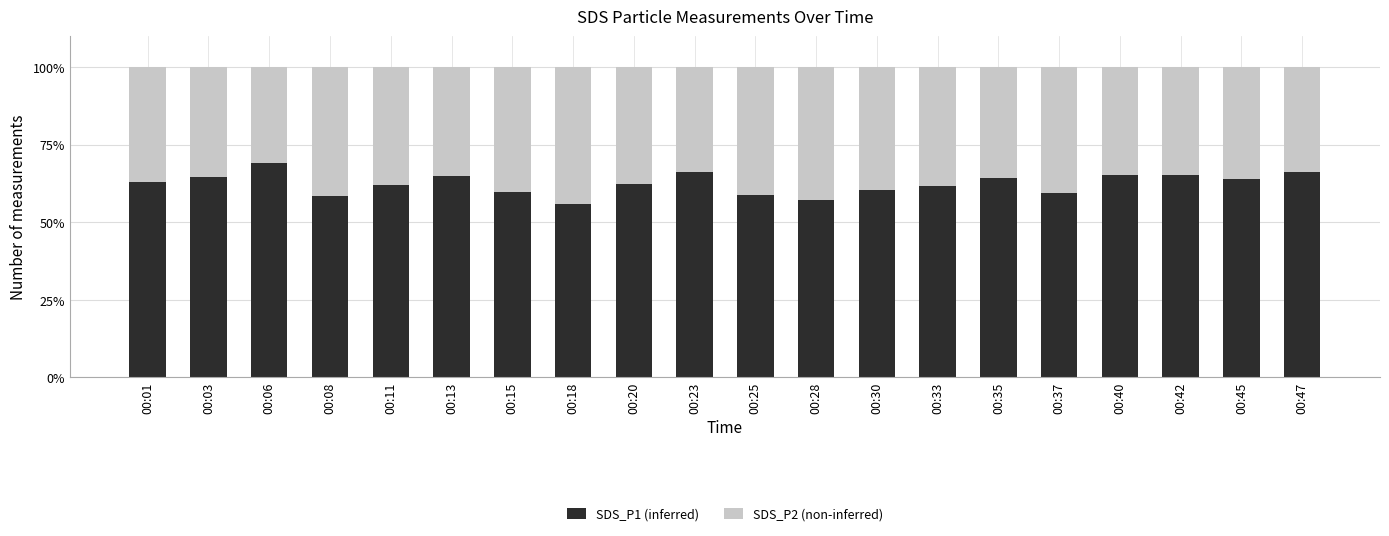

What is the approximate value of SDS_P1 (inferred) at 00:03?

64.6